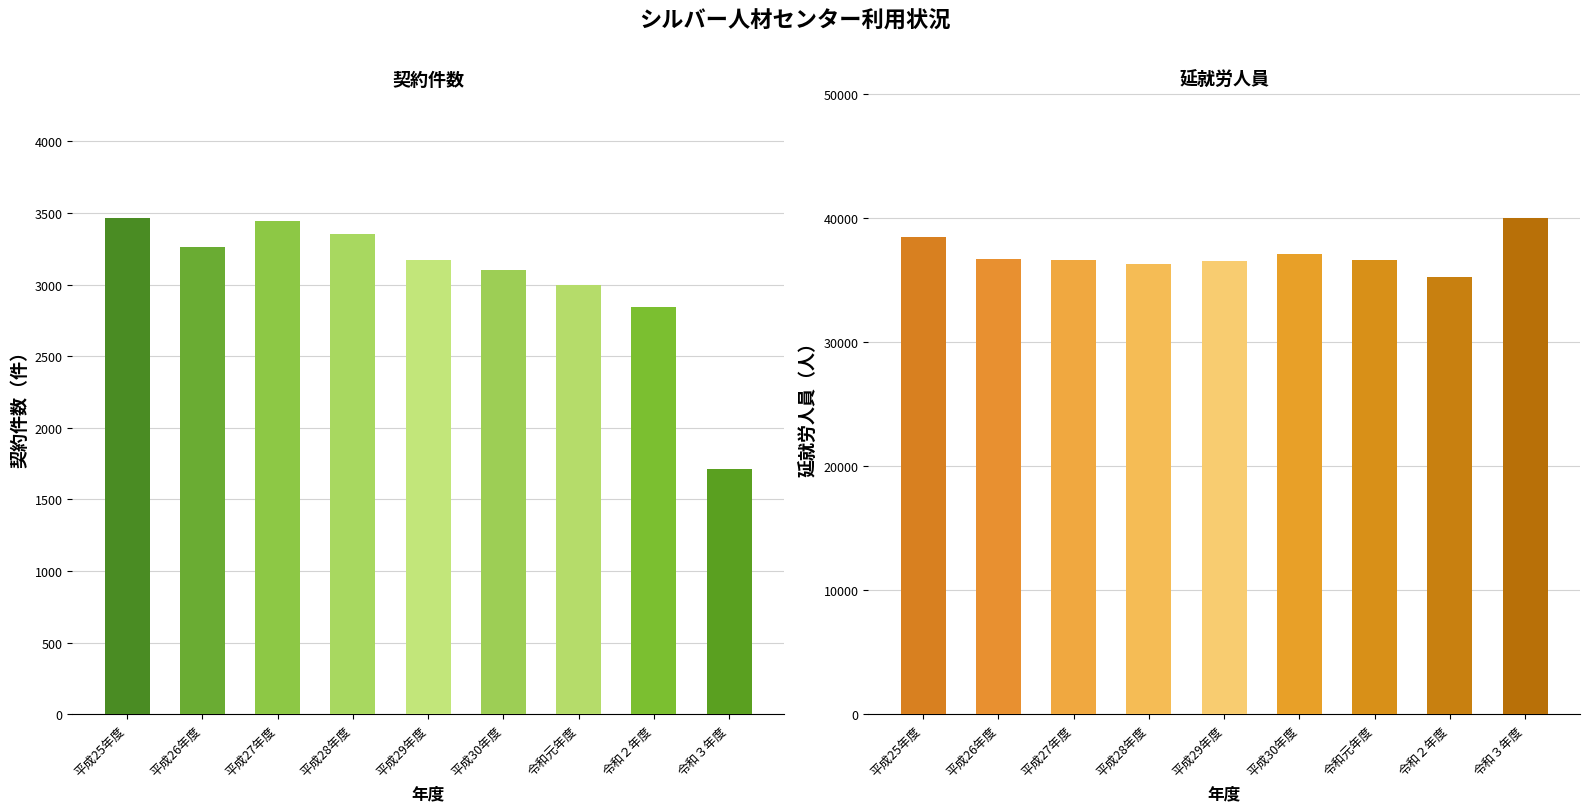

At which label is 契約件数（件） closest to 2591?

令和２年度